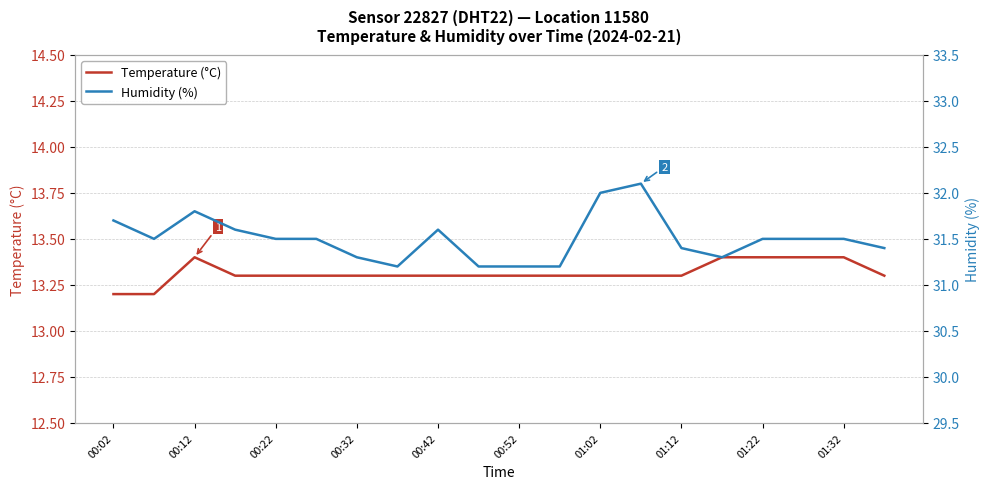

True or false: temperature and humidity cross at least once.

False